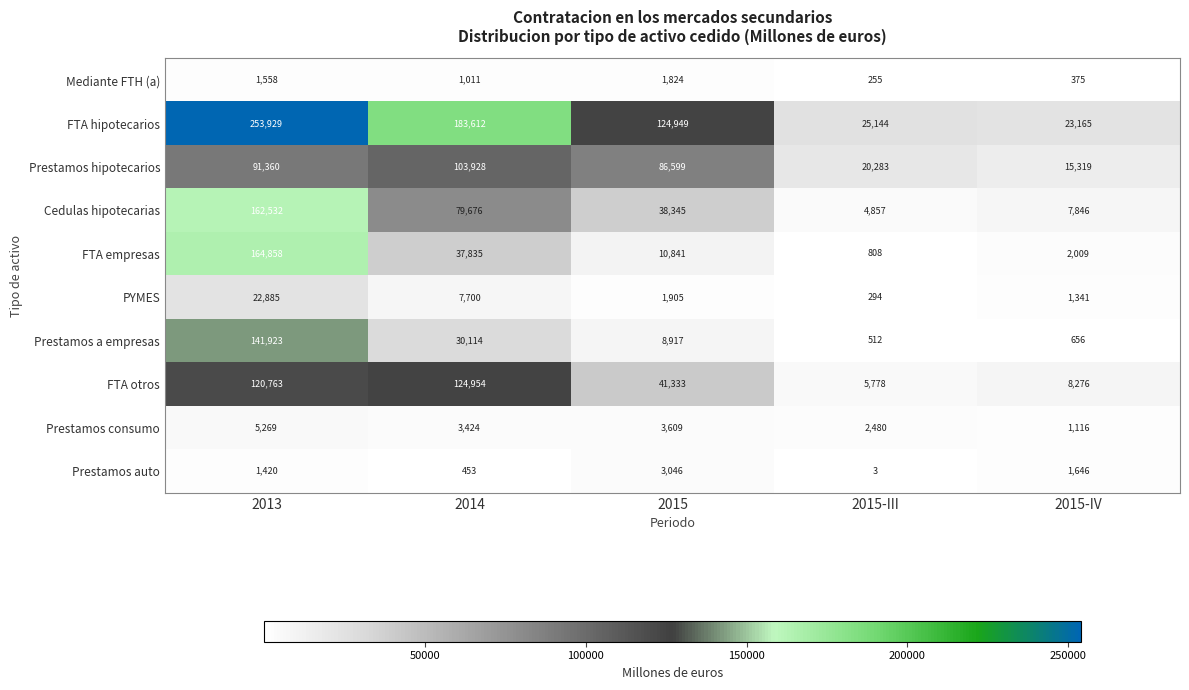

True or false: Prestamos hipotecarios has a value of 135298 at 2014.

False